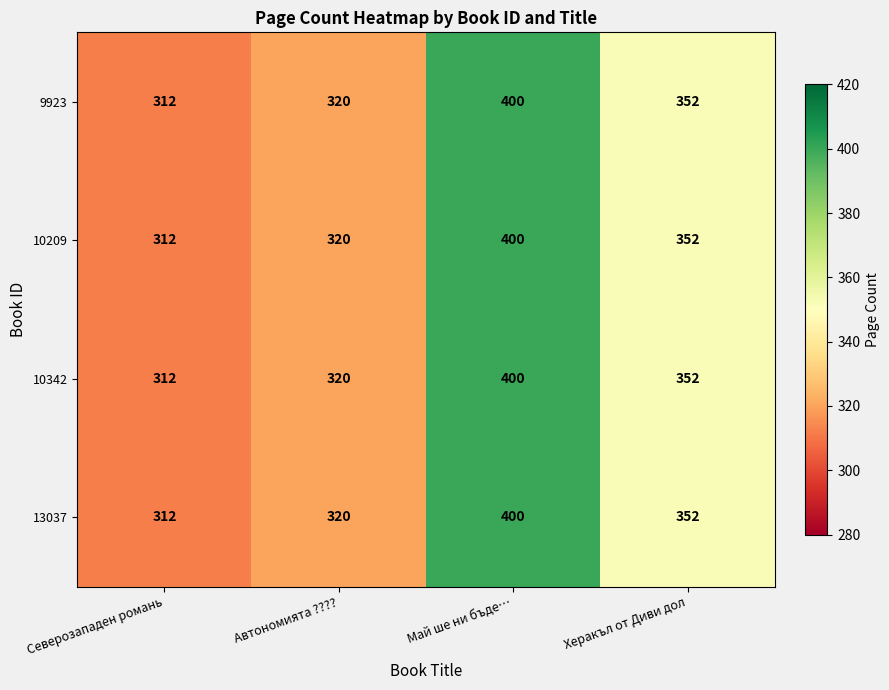

The 10209 series shows 320 at Автономията ????. True or false?

True